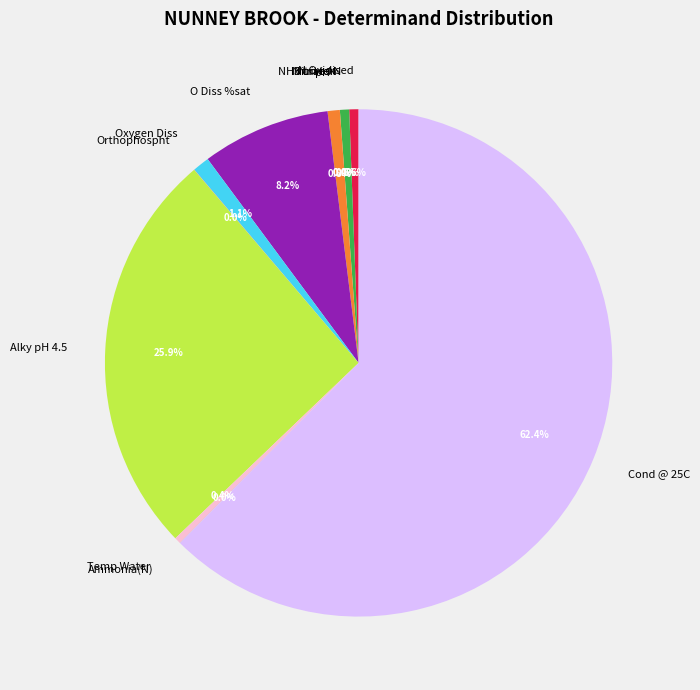

To the nearest percent, what is the combined percentage of Cond @ 25C and Nitrate-N?

63%